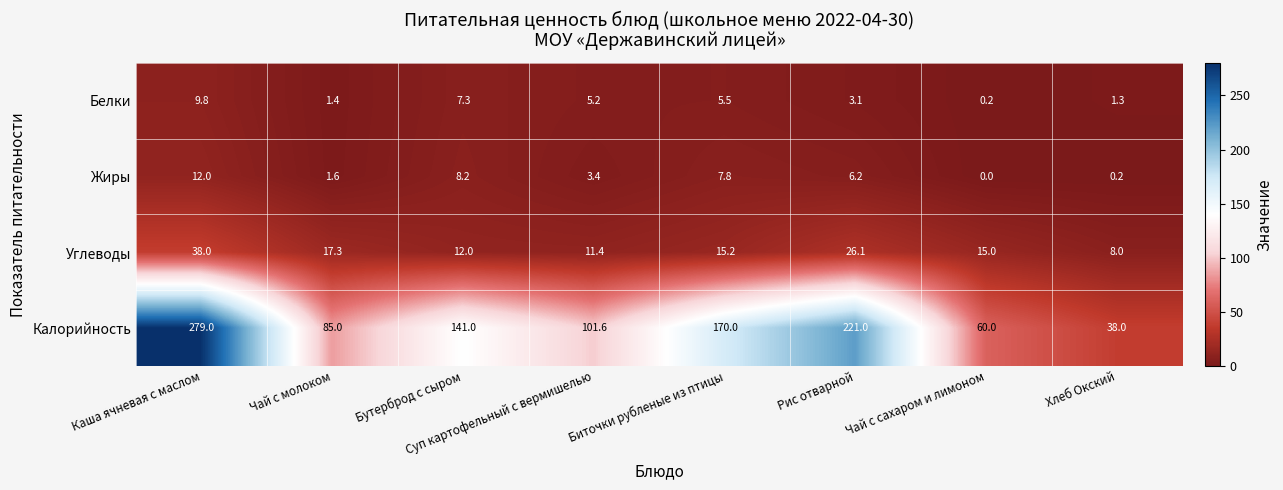

At Суп картофельный с вермишелью, list the series in order from smallest to largest.

Жиры, Белки, Углеводы, Калорийность